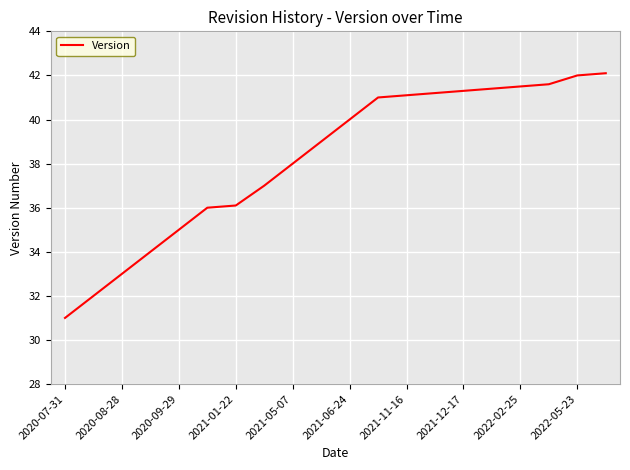

What is the maximum value shown in the chart?

42.1